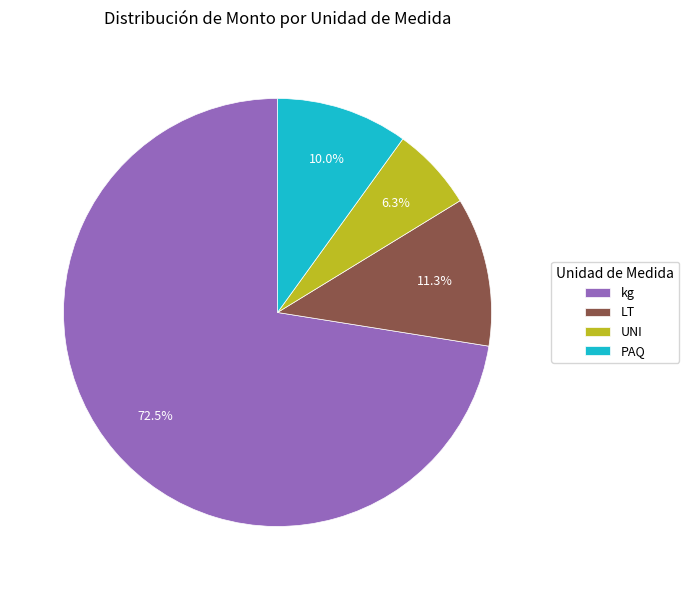

Rank the categories by value from lowest to highest.

UNI, PAQ, LT, kg